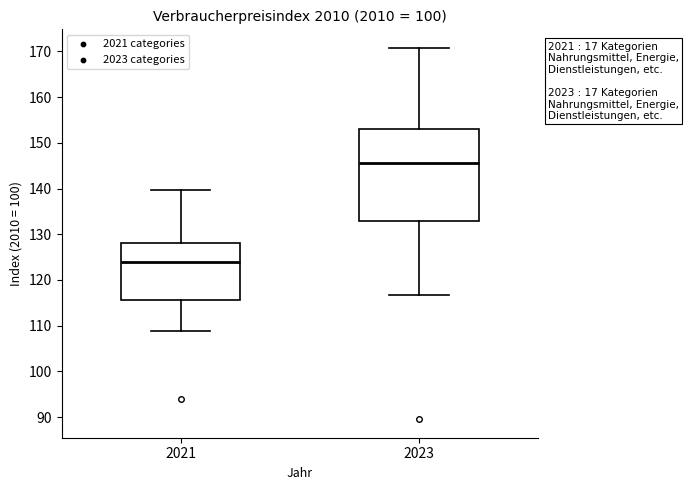

Comparing the boxes themselves (not the whiskers), which one is the tallest?

2023